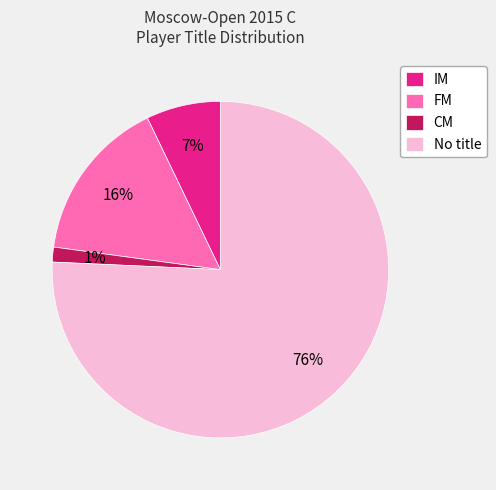

Is the sum of No title and IM greater than half?

Yes